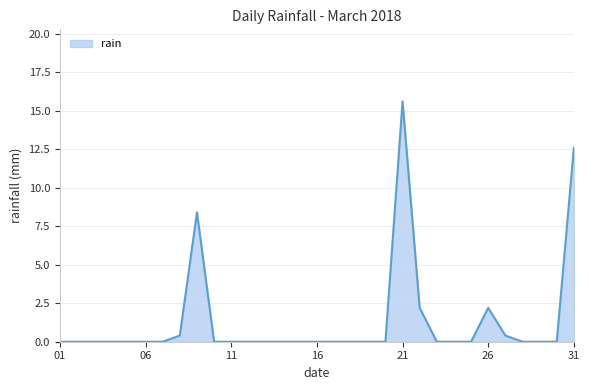

What is the difference between the maximum and minimum values?

15.6